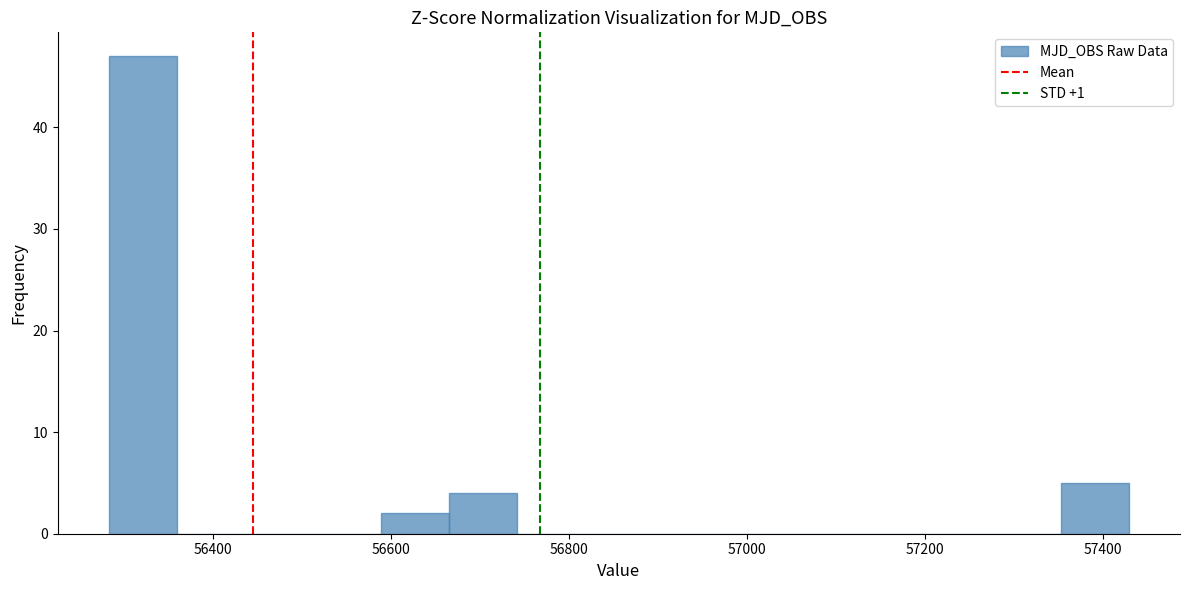

Around what value on the x-axis is the tallest bar? Give the approximate position of its centre, as read against the axis.

56320